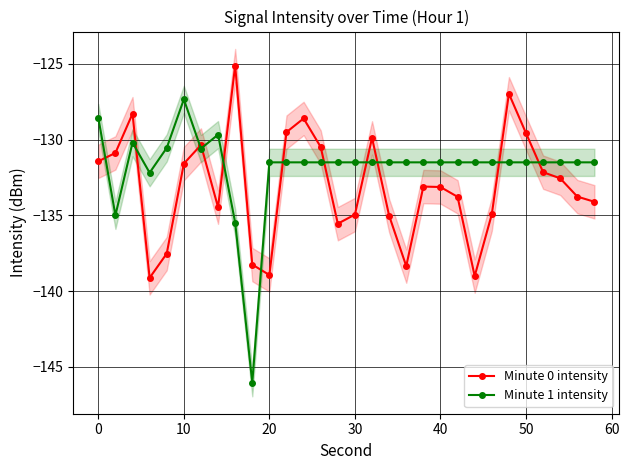

True or false: Minute 1 intensity has a value of -73.7 at 50.

False